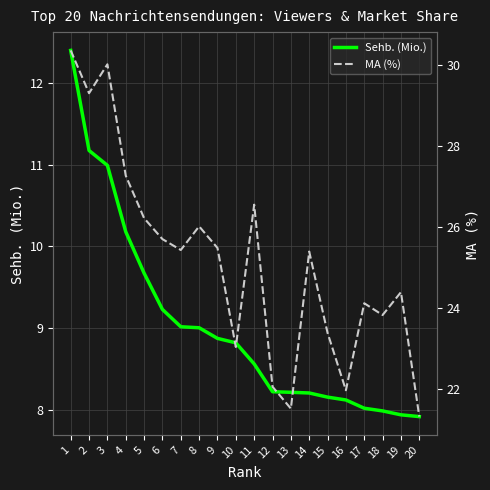

Reading left to right, what are all the values shown in this chart?

Sehb. (Mio.): 1=12.4	2=11.2	3=11.0	4=10.2	5=9.7	6=9.2	7=9.0	8=9.0	9=8.9	10=8.8	11=8.6	12=8.2	13=8.2	14=8.2	15=8.2	16=8.1	17=8.0	18=8.0	19=7.9	20=7.9
MA (%): 1=30.4	2=29.3	3=30.0	4=27.3	5=26.2	6=25.7	7=25.4	8=26.0	9=25.5	10=23.0	11=26.6	12=22.1	13=21.5	14=25.4	15=23.4	16=22.0	17=24.1	18=23.8	19=24.4	20=21.3